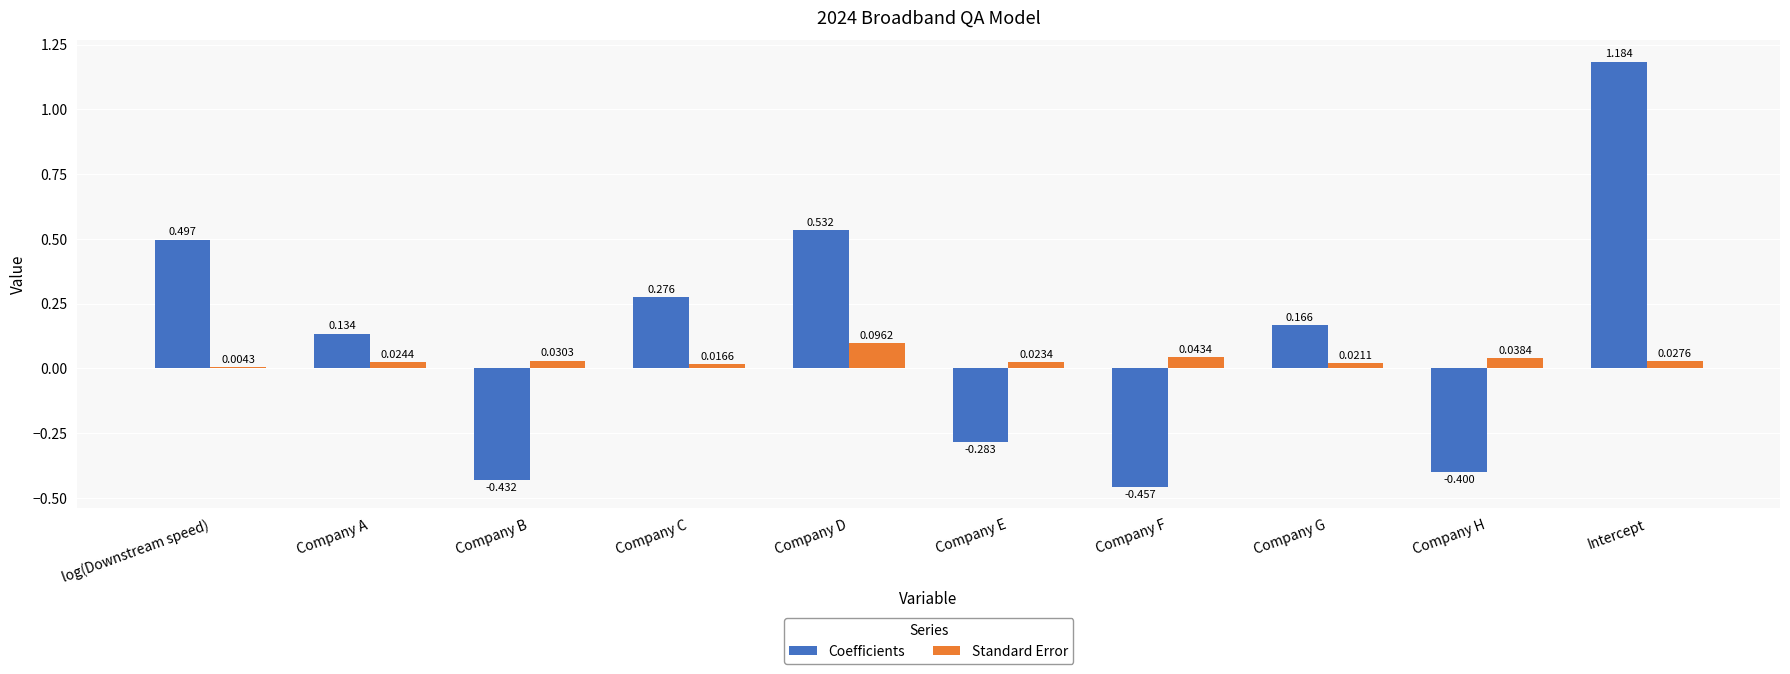

At which category does the chart reach its peak across all series?

Intercept